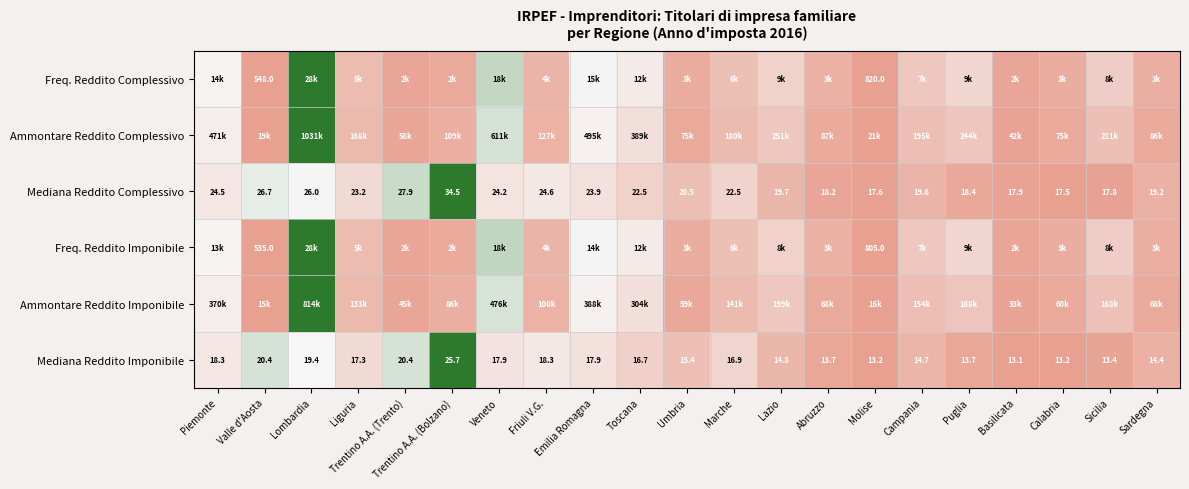

At which label is Mediana Reddito Complessivo closest to 26?

Lombardia